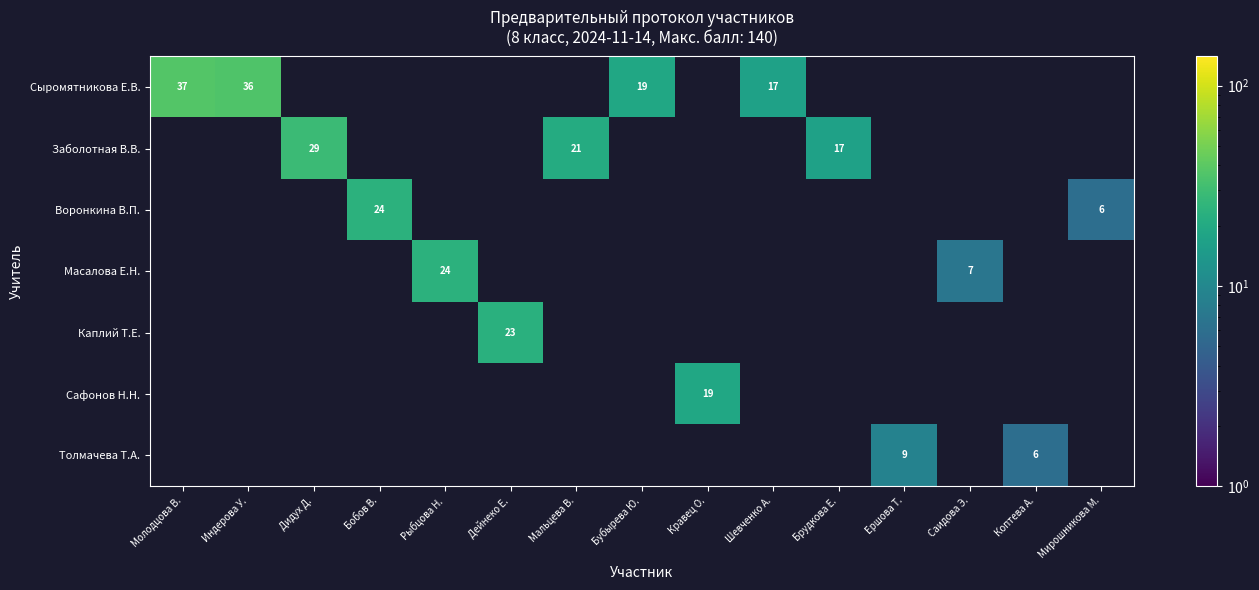

Which label corresponds to the largest value in the chart?

Молодцова В.